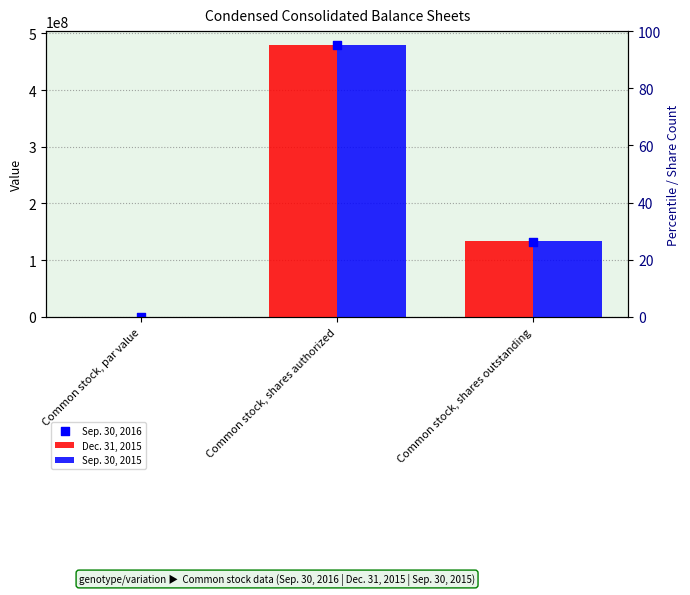

Which series contains the lowest Y value?

Dec. 31, 2015